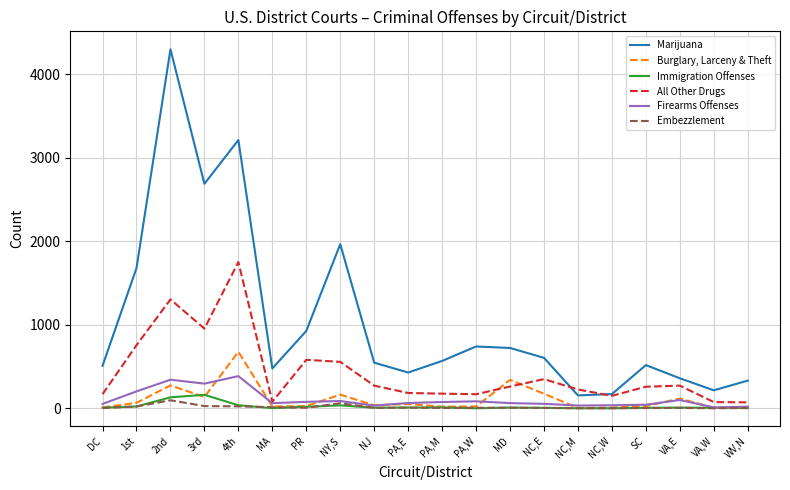

At which category does the chart reach its peak across all series?

2nd